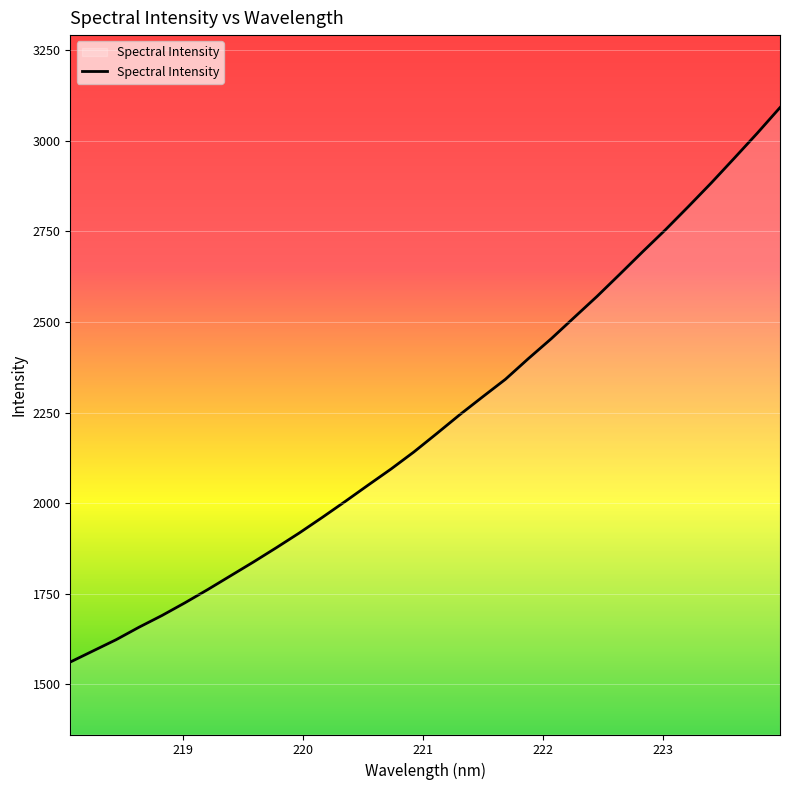

What is the difference between the maximum and minimum values?

1530.4